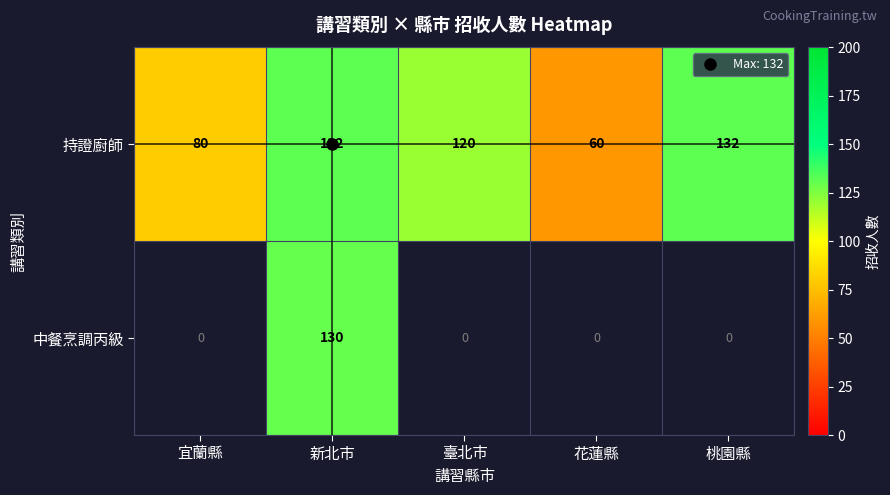

Which has a higher value, 花蓮縣 or 桃園縣?

桃園縣